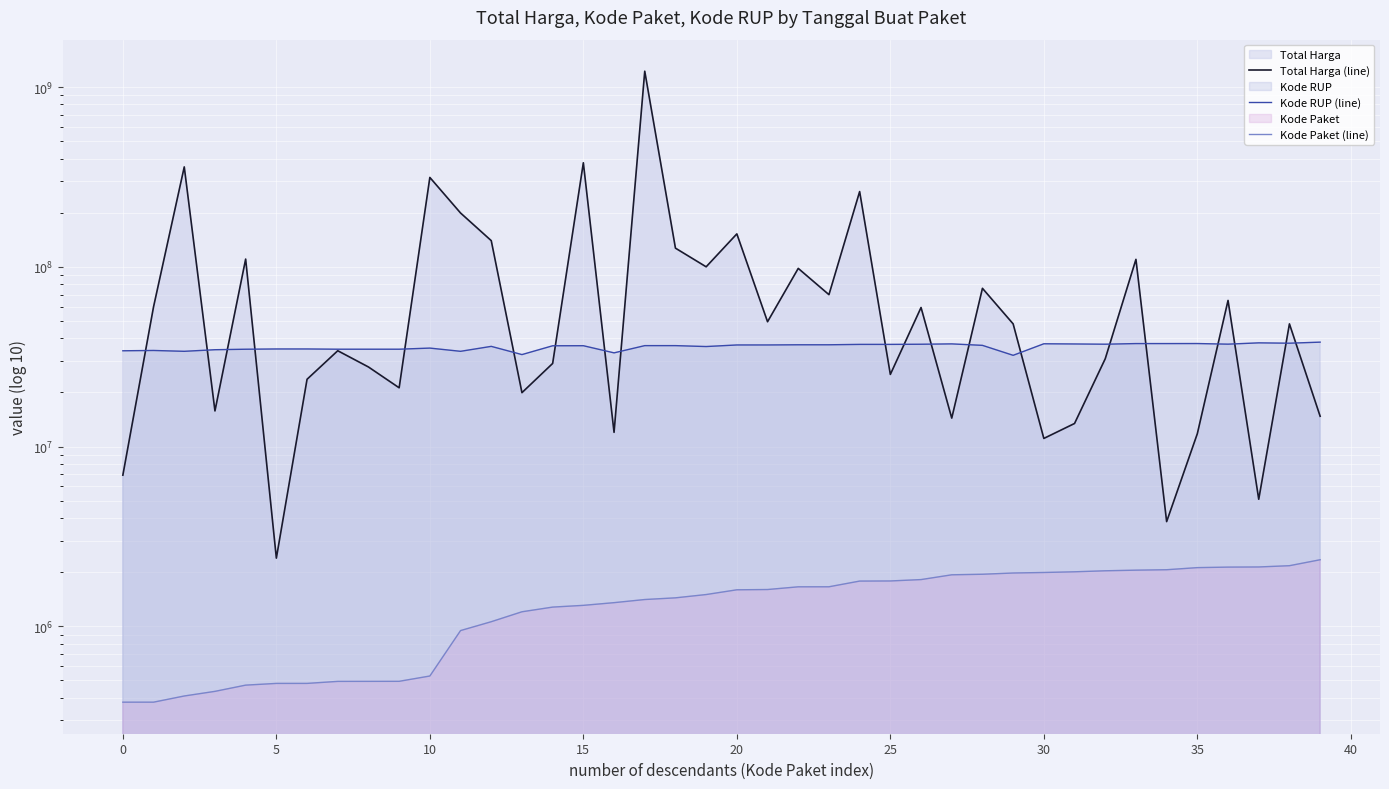

What is the value of the Total Harga (line) point at the 10th from the left?

21231000